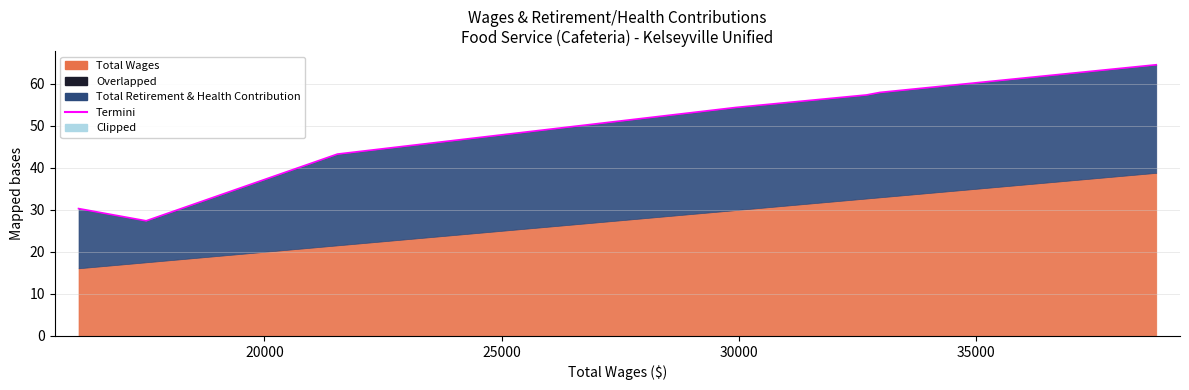

Reading right to left, list all the values displayed in this chart.

64.5	57.9	57.3	54.3	43.3	27.4	30.3